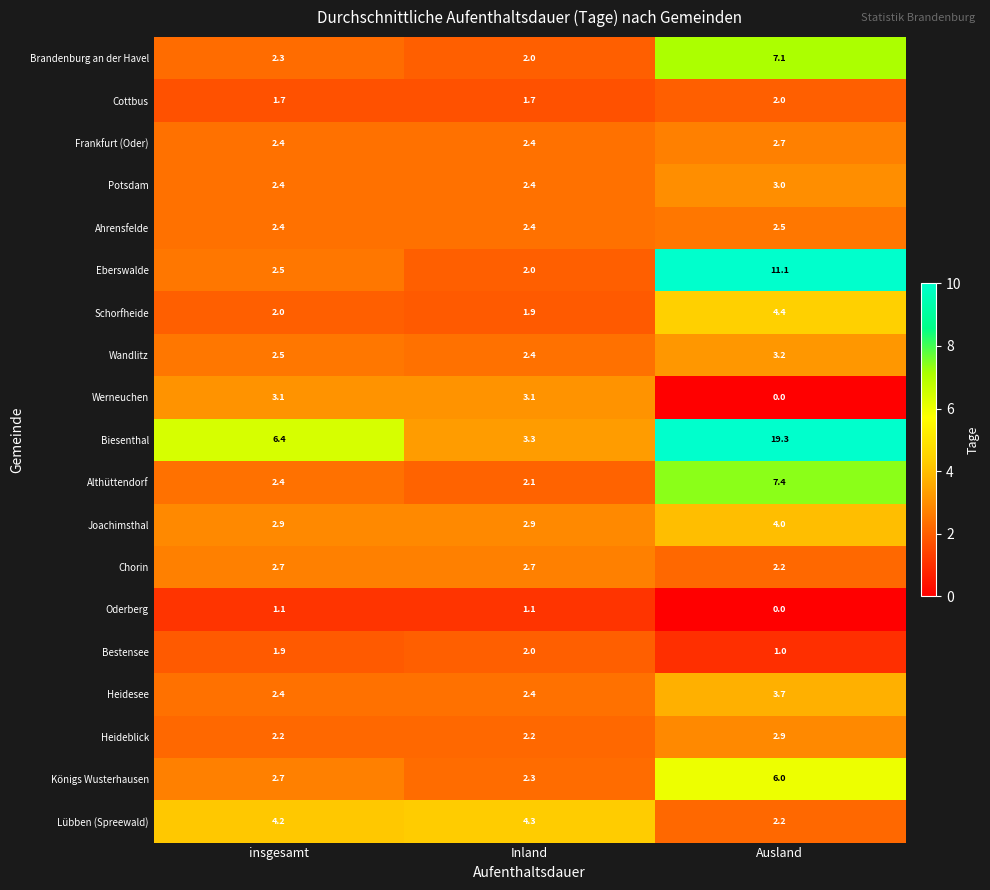

What is the total value across all series at Ausland?

84.7